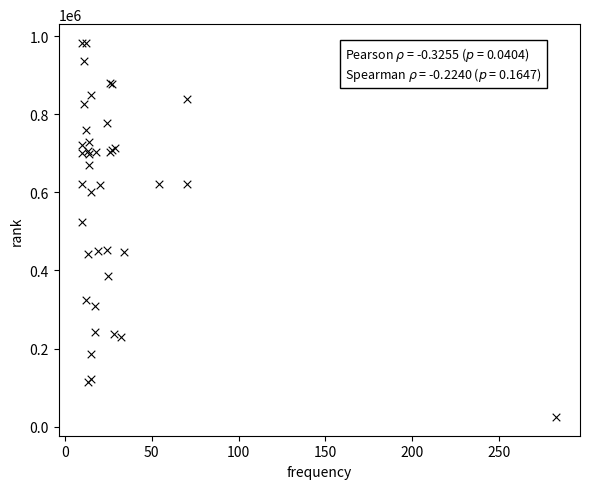

What Y value in the scatter plot is closest to 503901?

524680